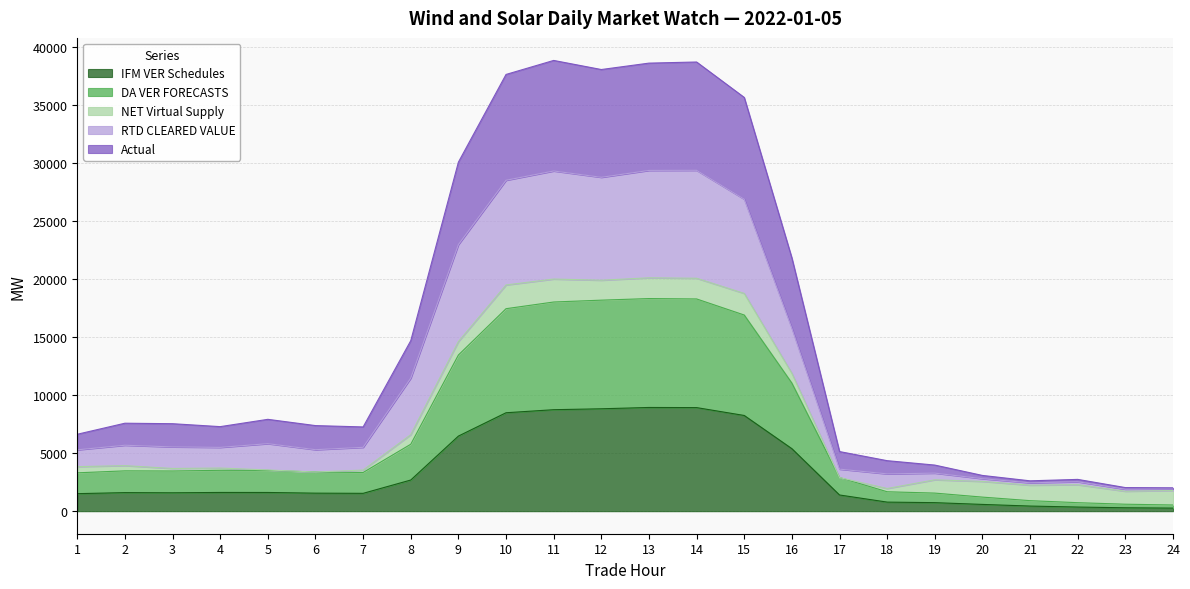

What is the sum of the RTD CLEARED VALUE values at 15 and 10?

55422.7